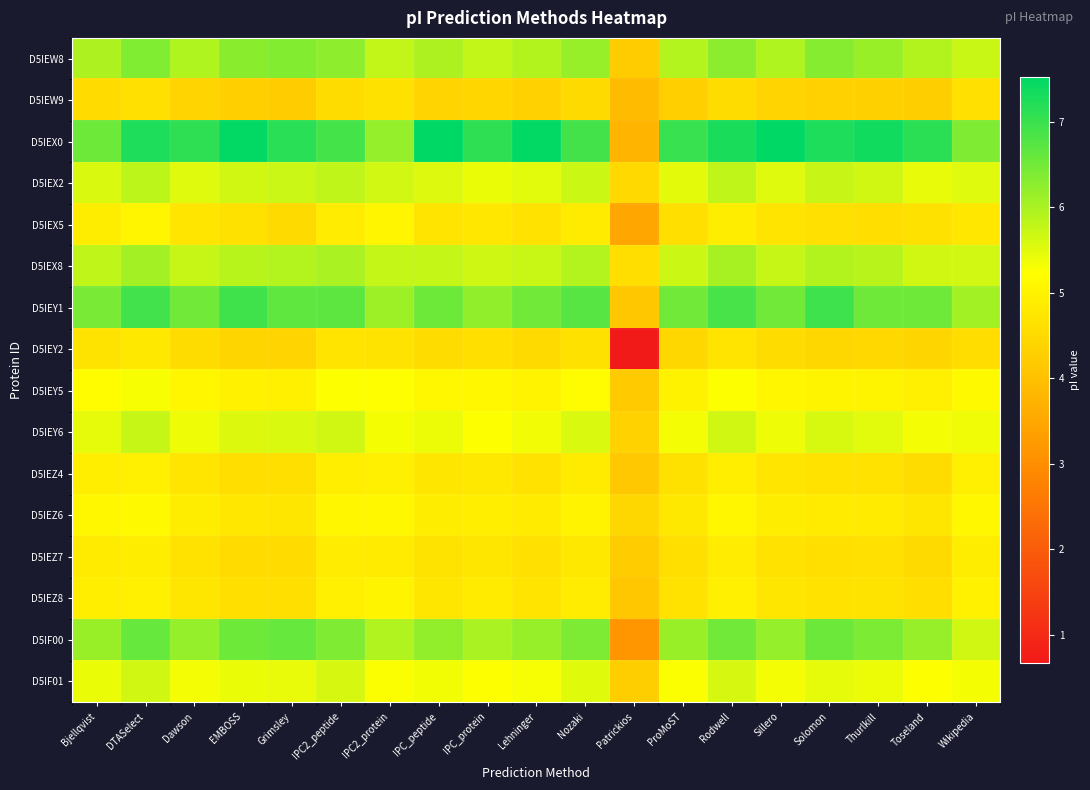

What is the difference between the highest and lowest values at IPC2_peptide?

2.4